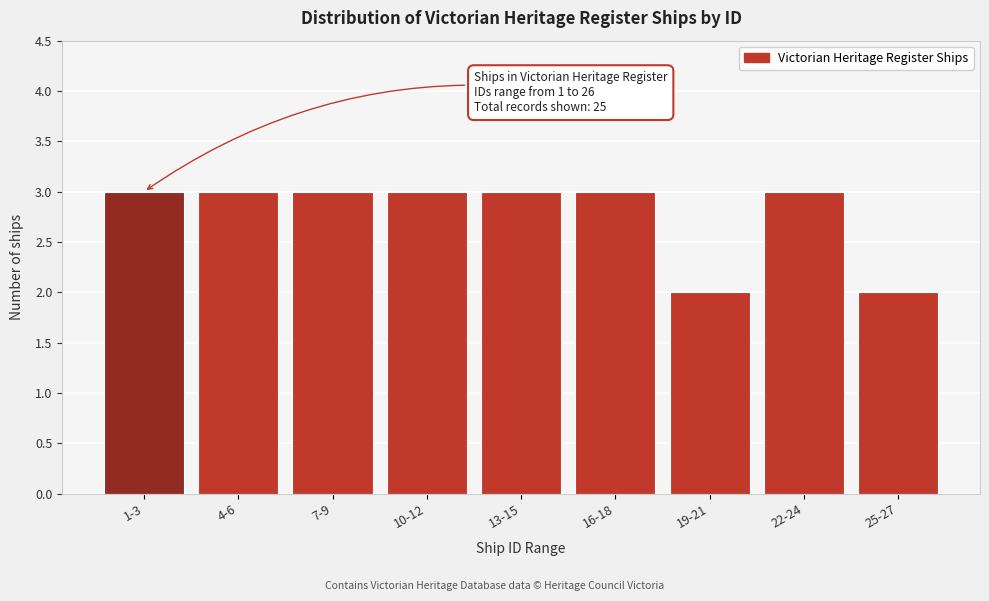

Reading left to right, what are all the values shown in this chart?

3	3	3	3	3	3	2	3	2